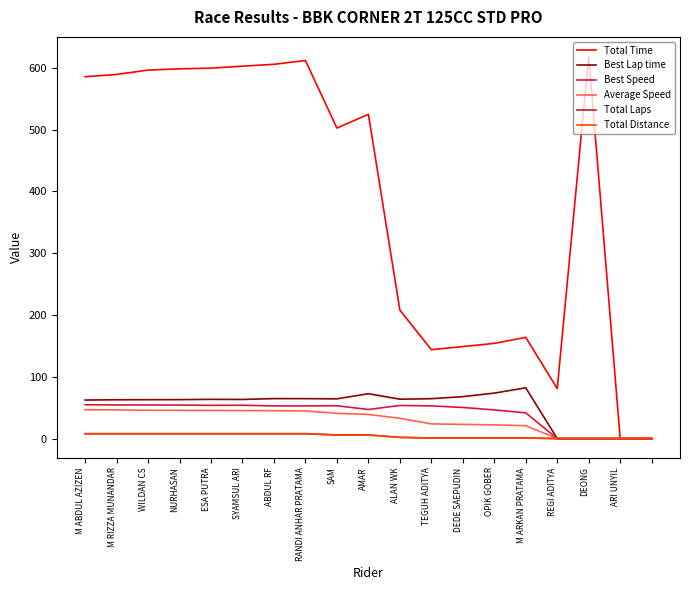

Which series has the largest total across all categories?

Total Time